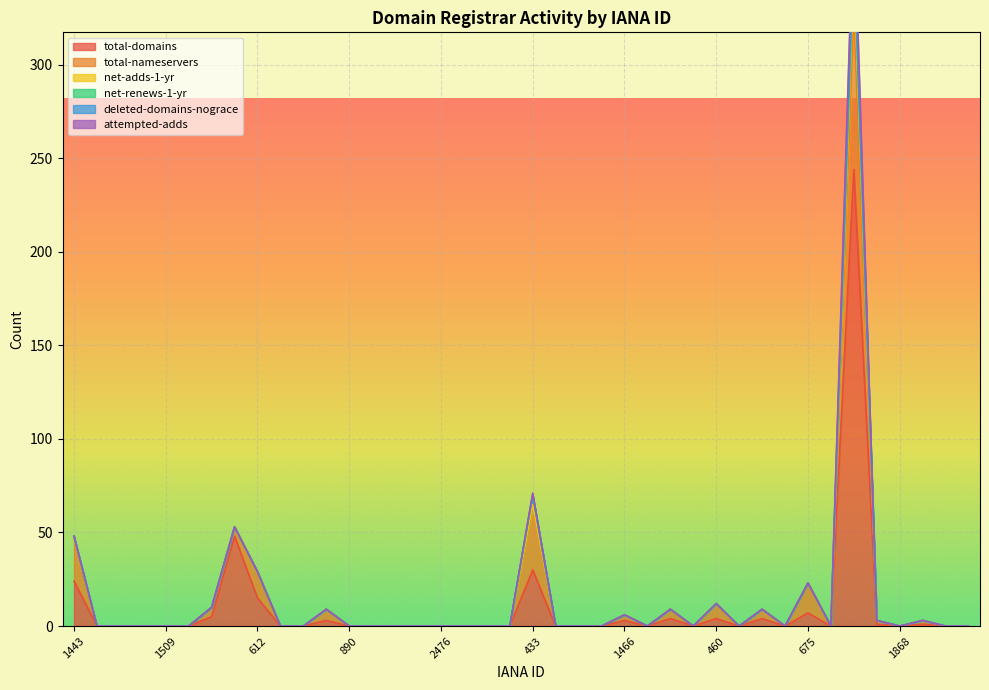

In net-renews-1-yr, how many points are higher than both neighbors (excluding endpoints)?

2